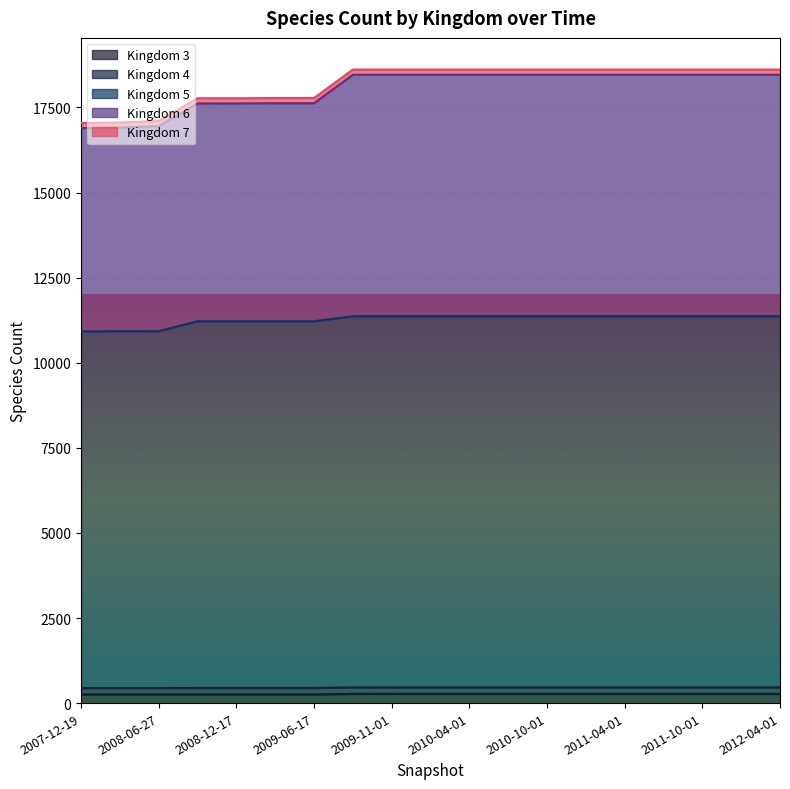

At which label is 4 closest to 17677?

2009-04-06